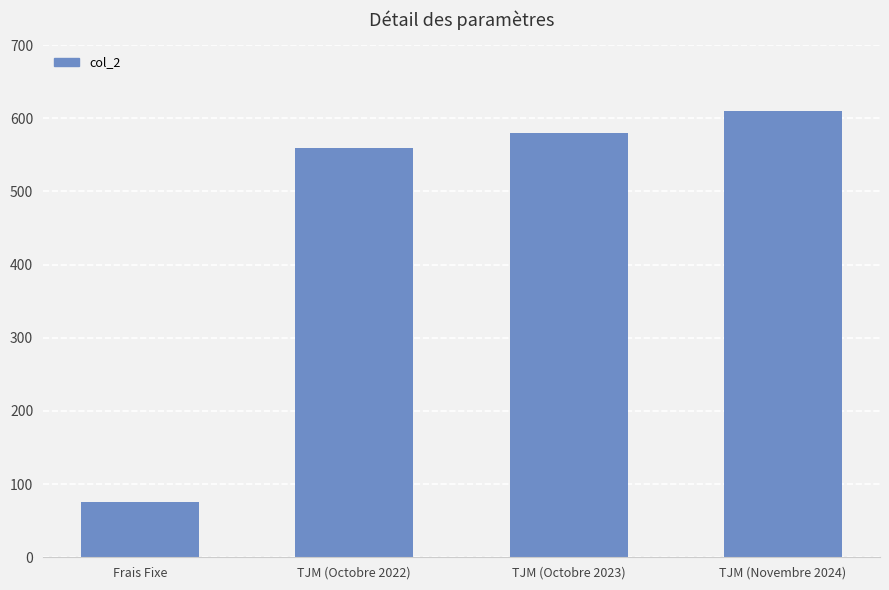

What is the value of the 4th bar from the left?

610